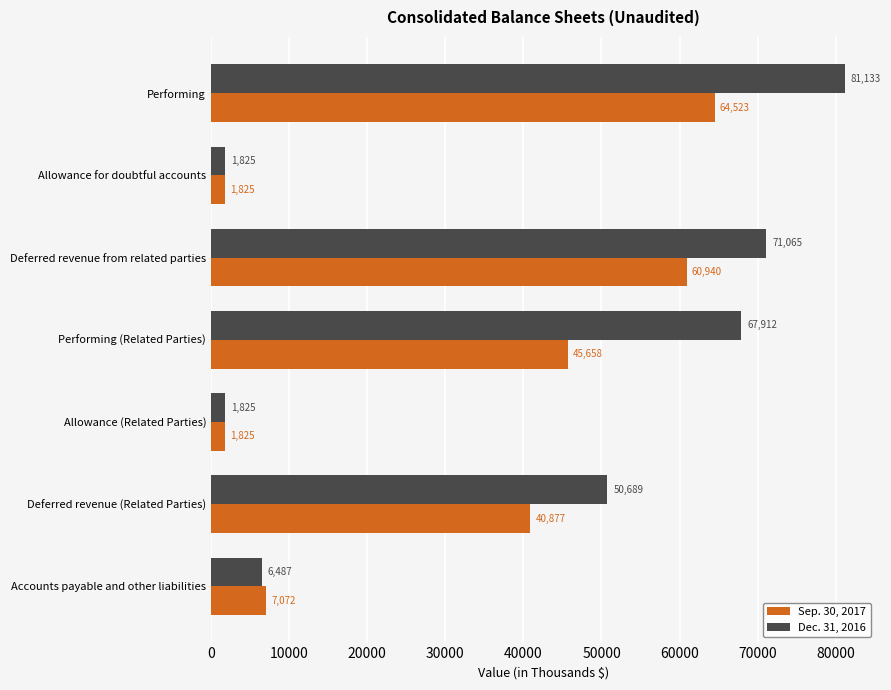

Which series has the largest total across all categories?

Dec. 31, 2016